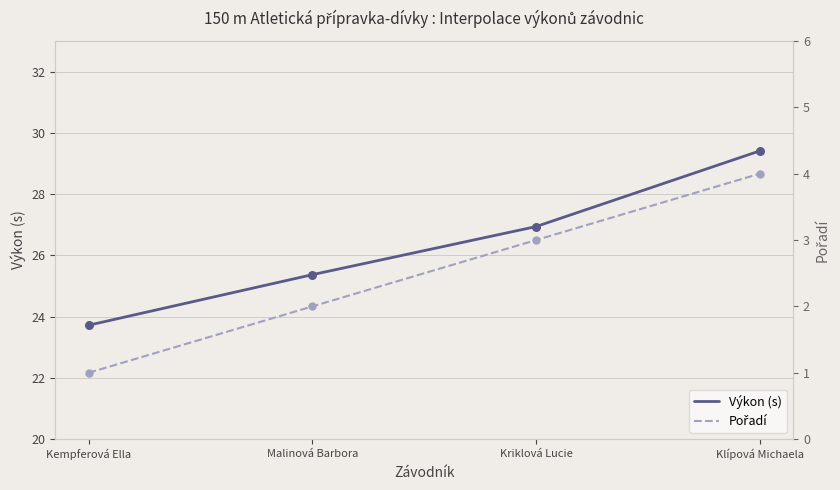

At which category is the sum across all series the highest?

Klípová Michaela